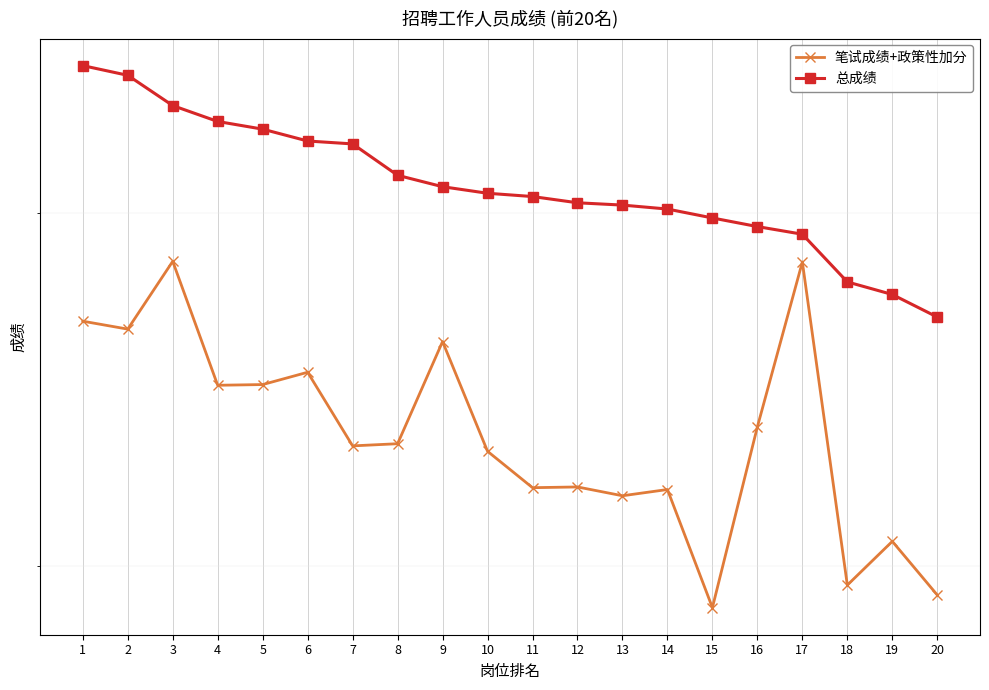

At how many categories does at least one series exceed 71?

20